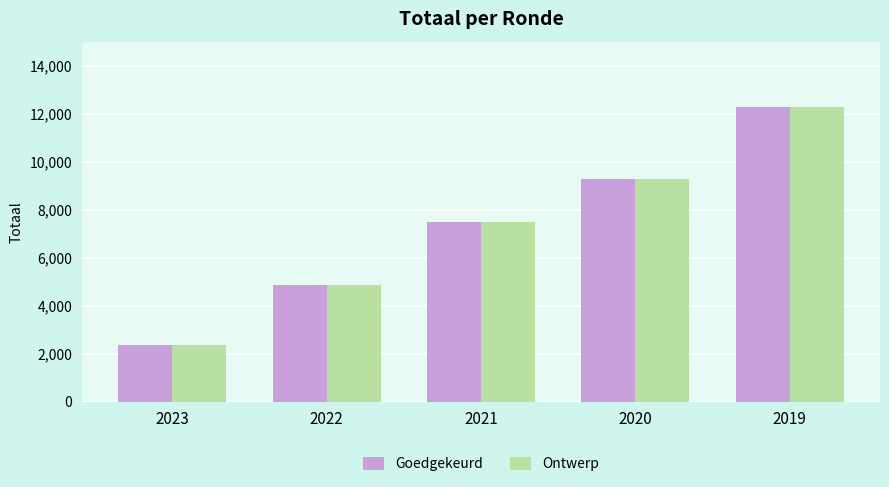

Are the bars grouped side by side (vs. stacked)?

Yes